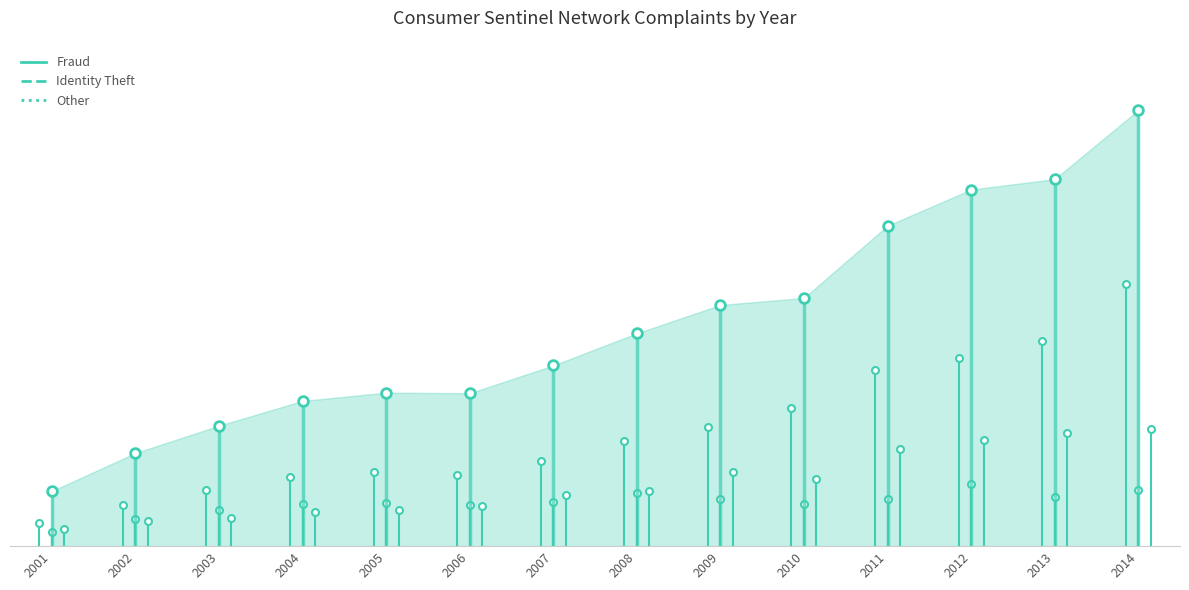

How many data points are less than 325519?

1